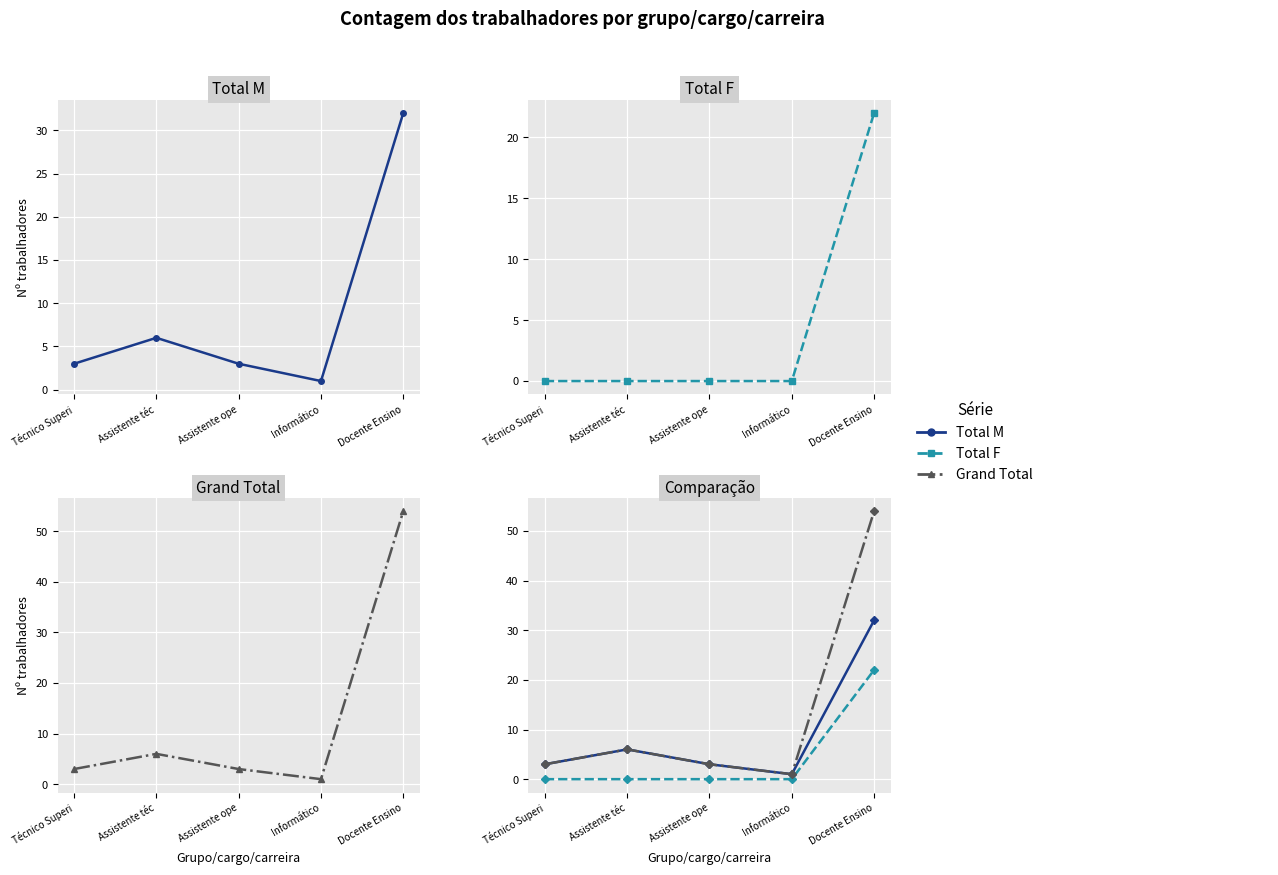

How many interior local peaks does the Total M series have?

1